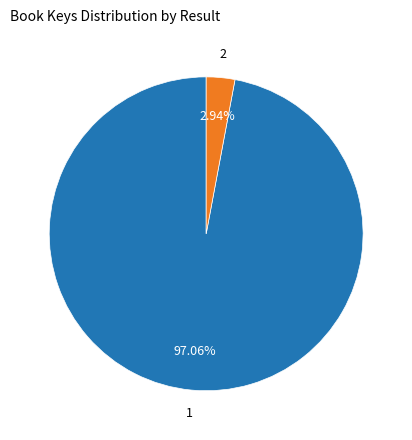

What percentage is the 2 slice, to the nearest percent?

3%